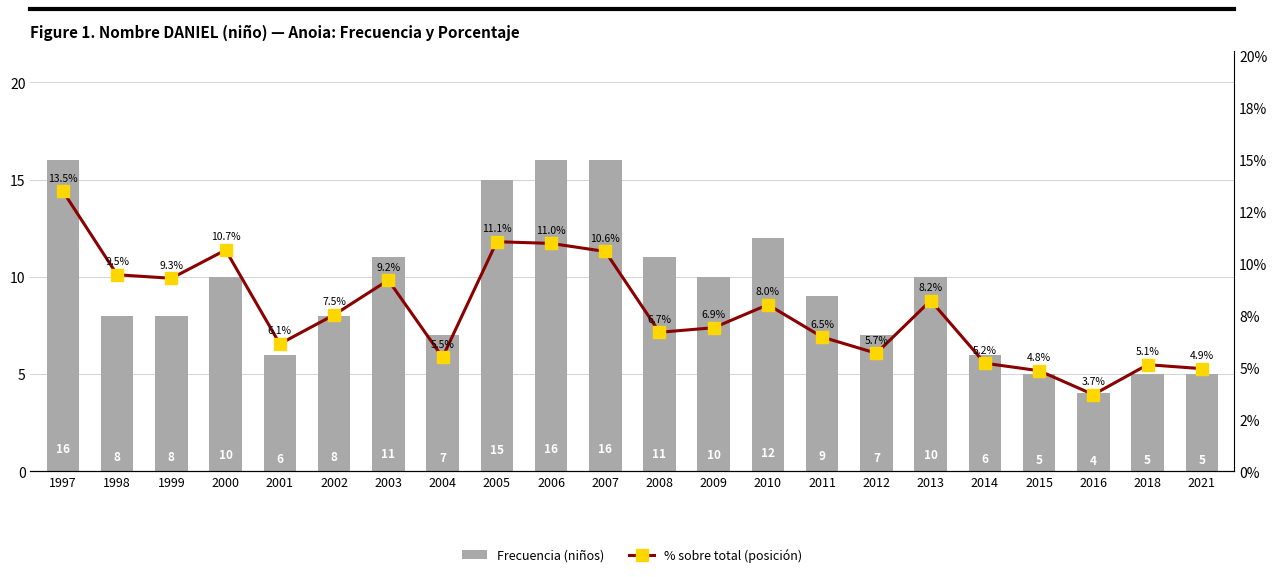

List the labels in order of Frecuencia (niños) value, smallest first.

2016, 2015, 2018, 2021, 2001, 2014, 2004, 2012, 1998, 1999, 2002, 2011, 2000, 2009, 2013, 2003, 2008, 2010, 2005, 1997, 2006, 2007